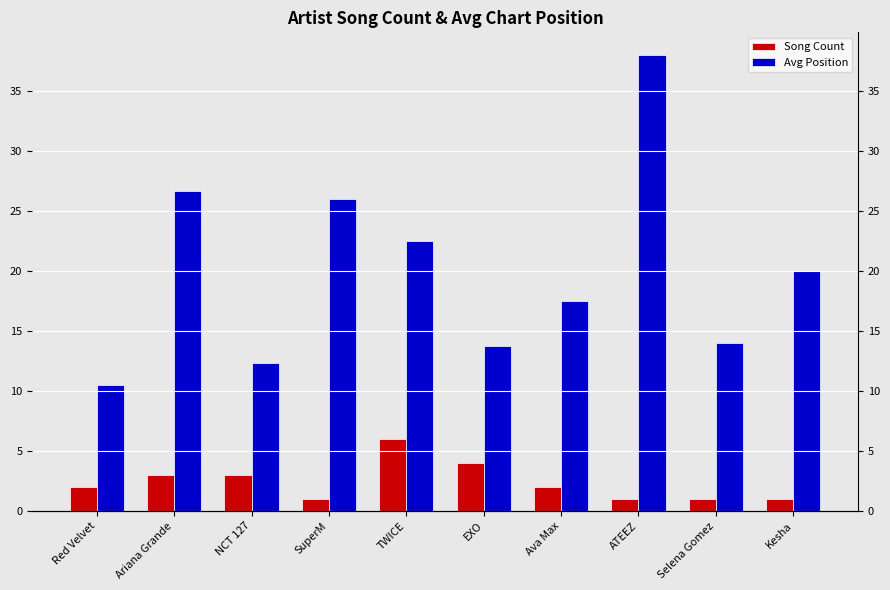

List the labels in order of Avg Position value, largest first.

ATEEZ, Ariana Grande, SuperM, TWICE, Kesha, Ava Max, Selena Gomez, EXO, NCT 127, Red Velvet